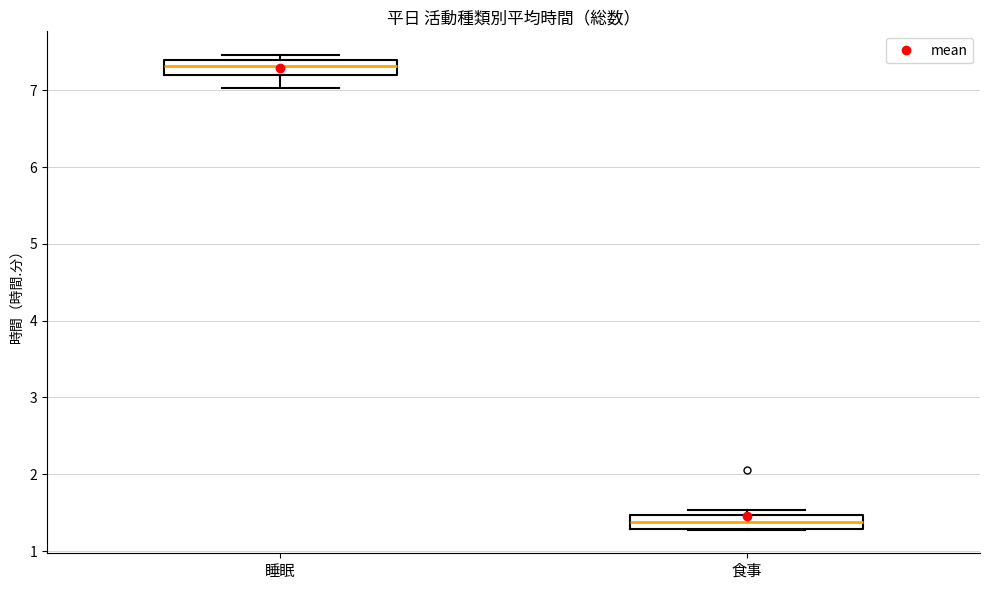

Which box's median line is the highest?

睡眠